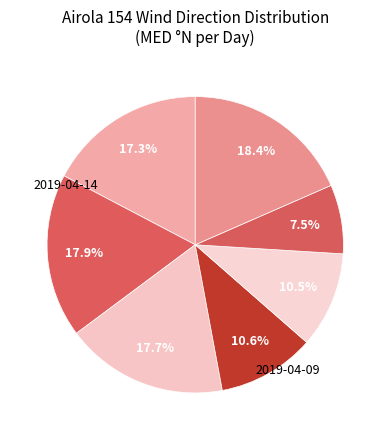

Does any single category account for the majority?

No